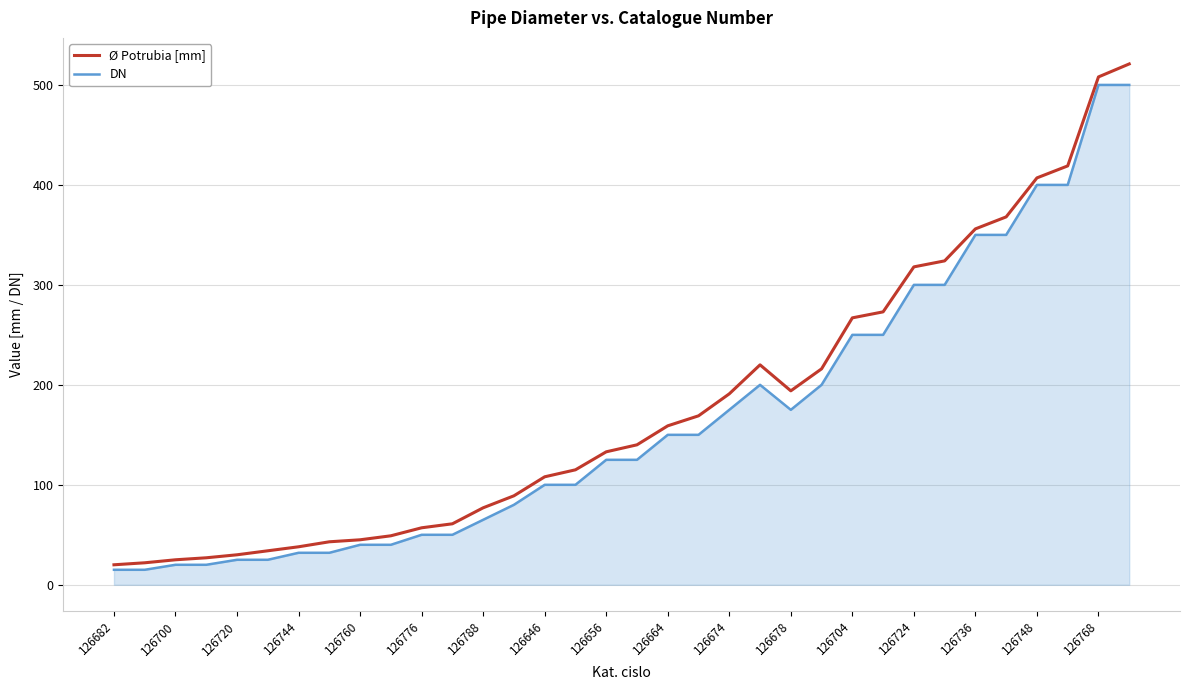

Rank the series by their maximum value, from lowest to highest.

DN, Ø Potrubia [mm]